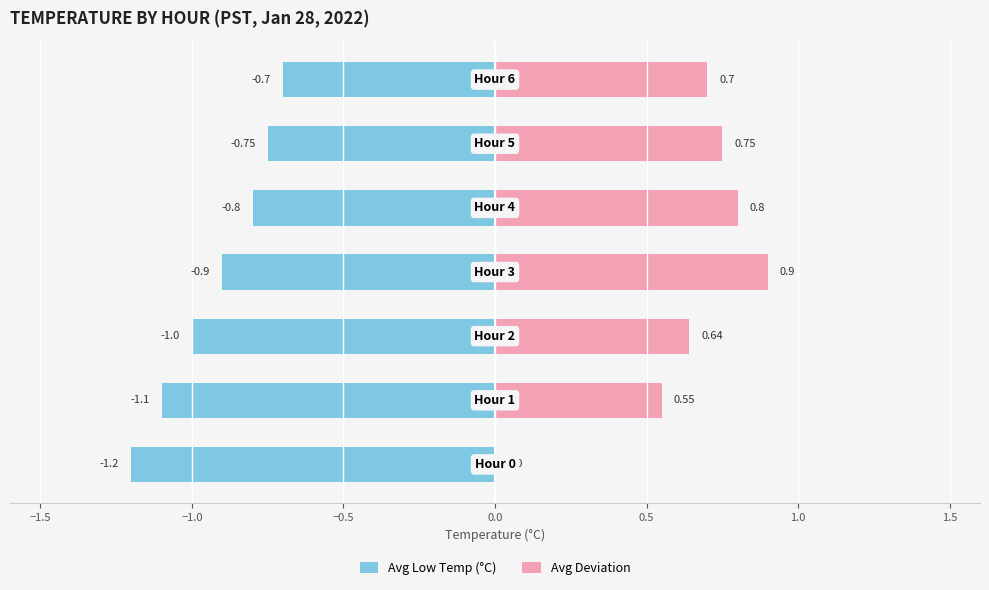

How many Avg Low Temp (°C) values are between -1 and 0?

5